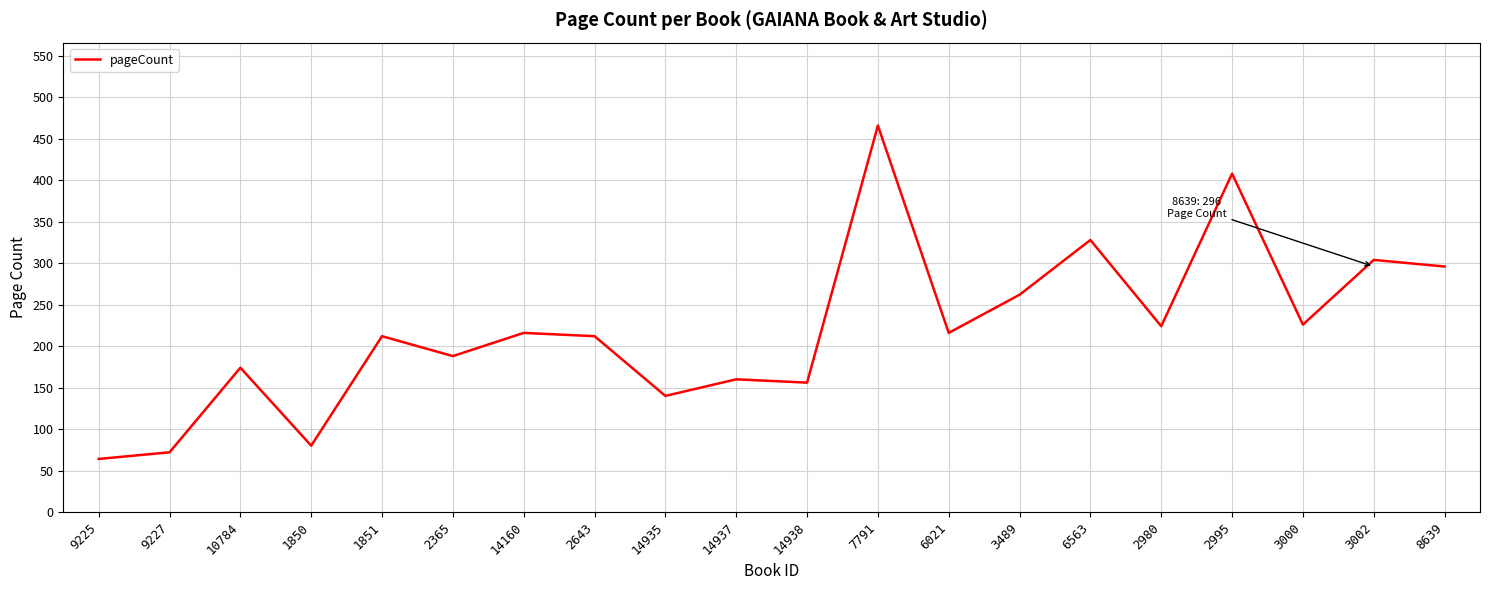

Is it true that the value at 9225 is 31?

False